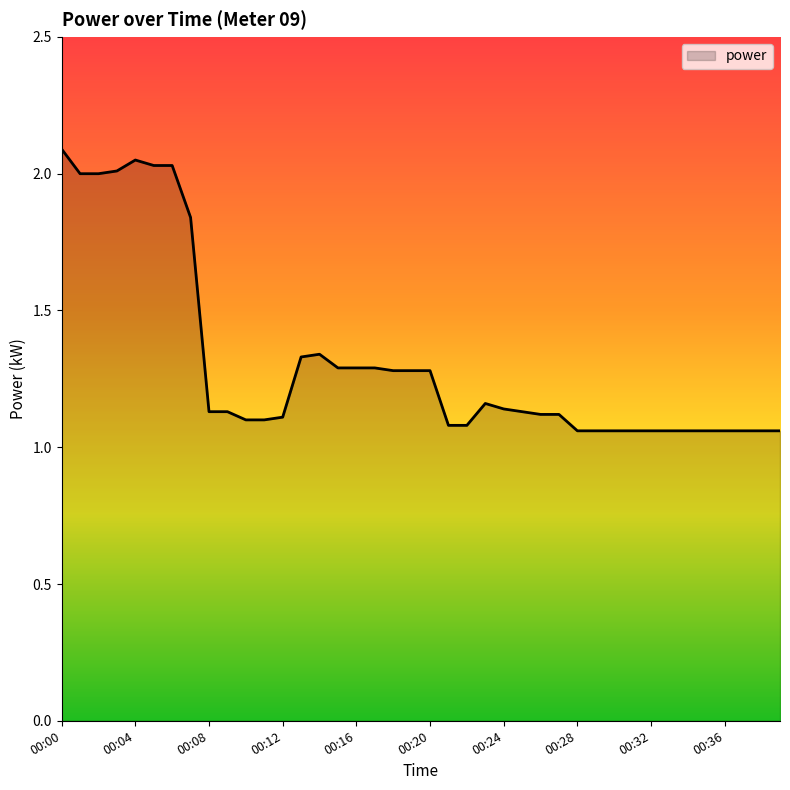

Does the chart display data point markers on the line(s)?

No